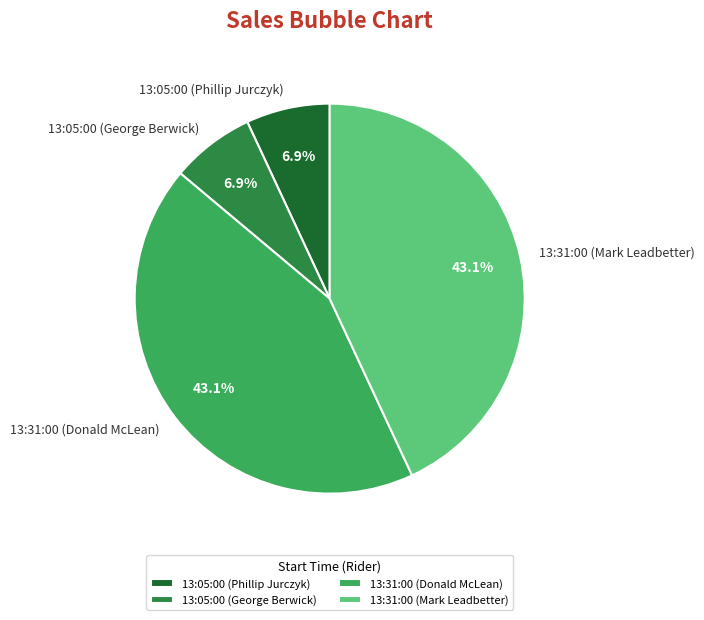

How much of the chart is everything except 13:05:00 (George Berwick)?

93.1%